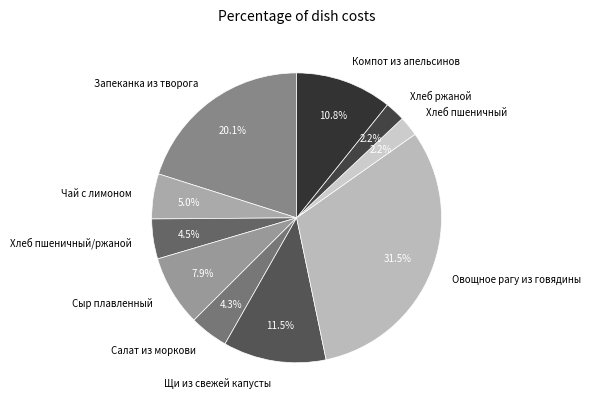

The Хлеб ржаной slice represents 2% of the pie. True or false?

True